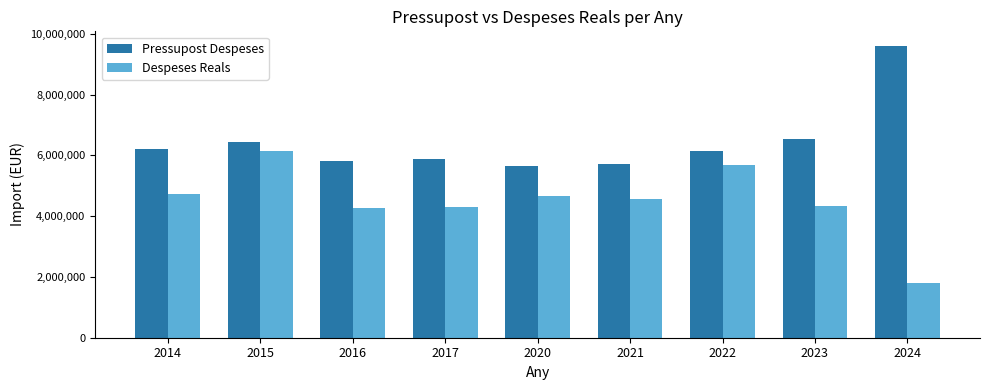

What is the difference between the highest and lowest values at 2014?

1476842.7